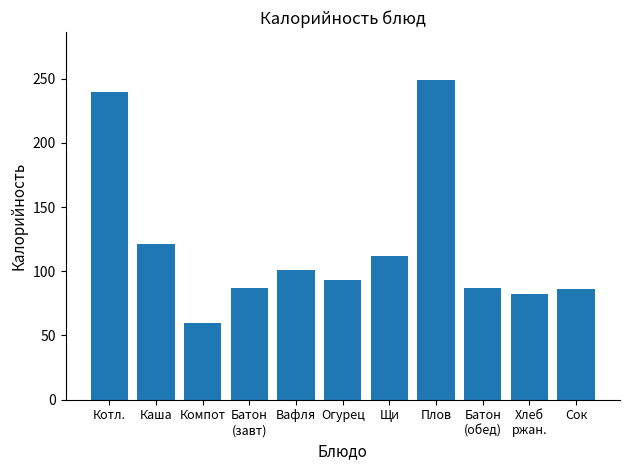

How many data points does each series have?

11